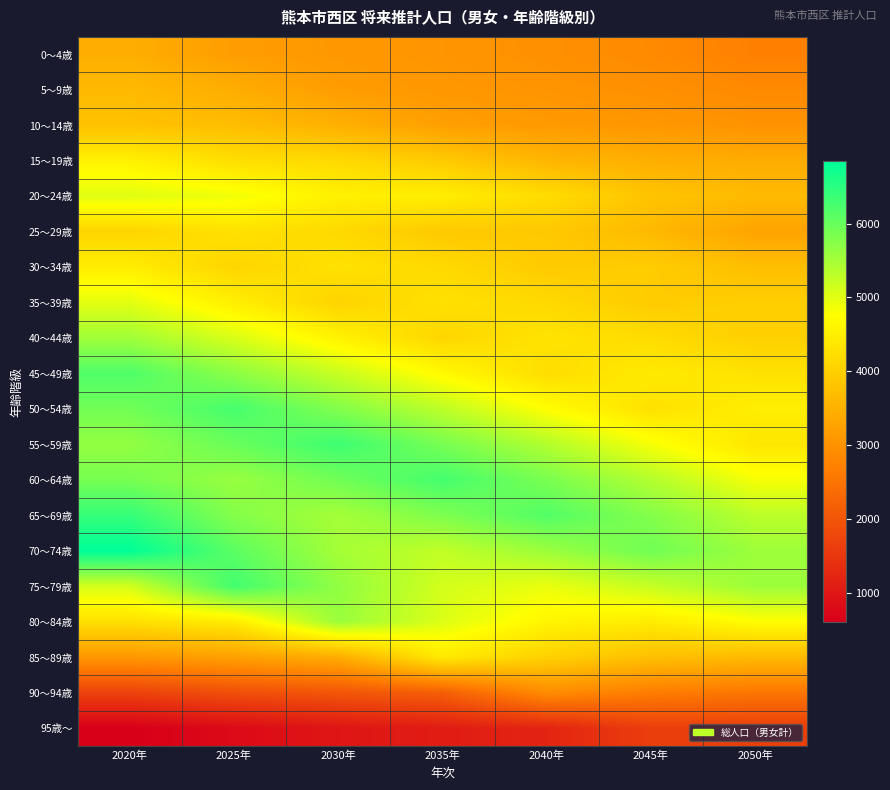

At how many categories does at least one series exceed 1222?

7